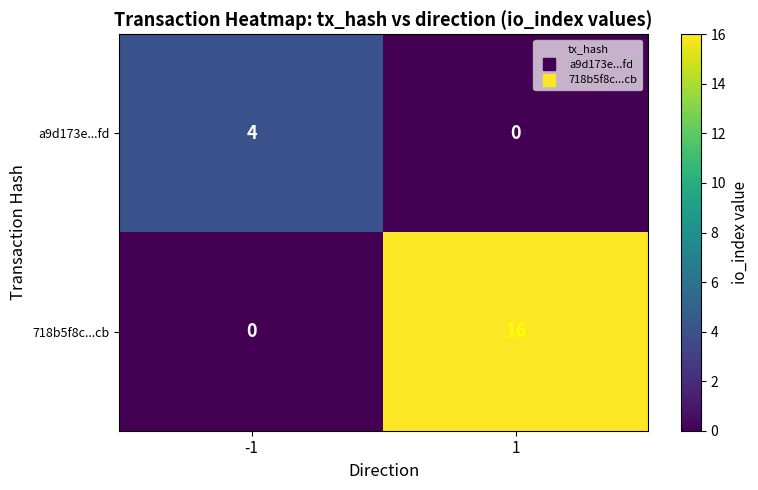

Reading right to left, transcribe all the data shown in this chart.

a9d173e...fd: 1=0	-1=4
718b5f8c...cb: 1=16	-1=0